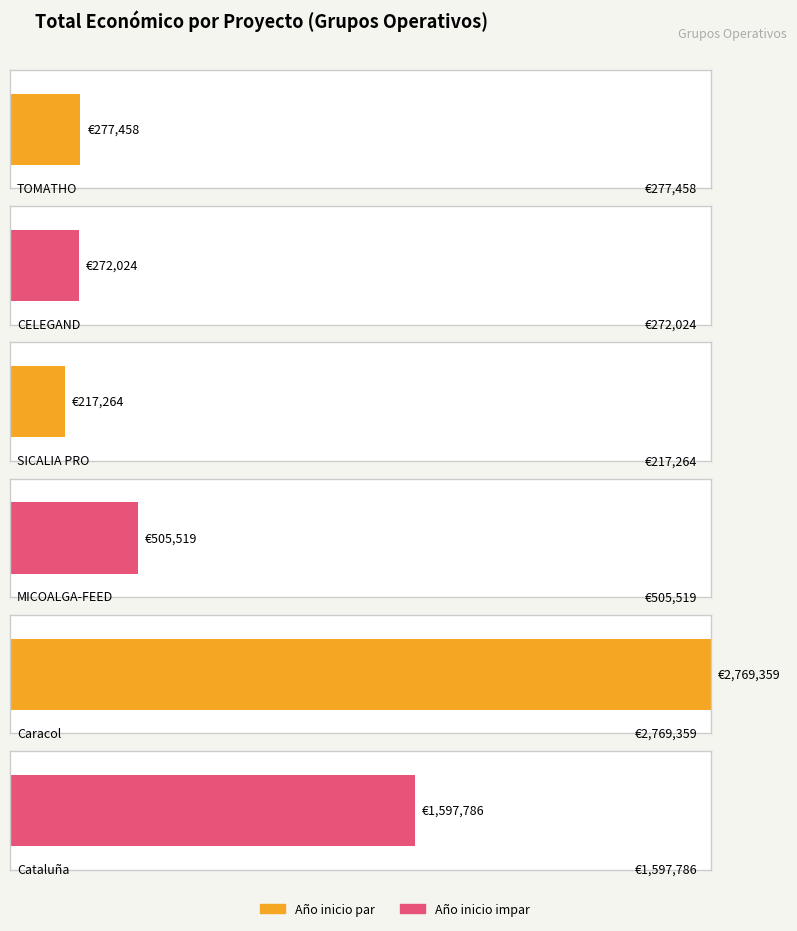

Reading right to left, what are all the values shown in this chart?

1597786	2769359	505519	217264	272024	277458